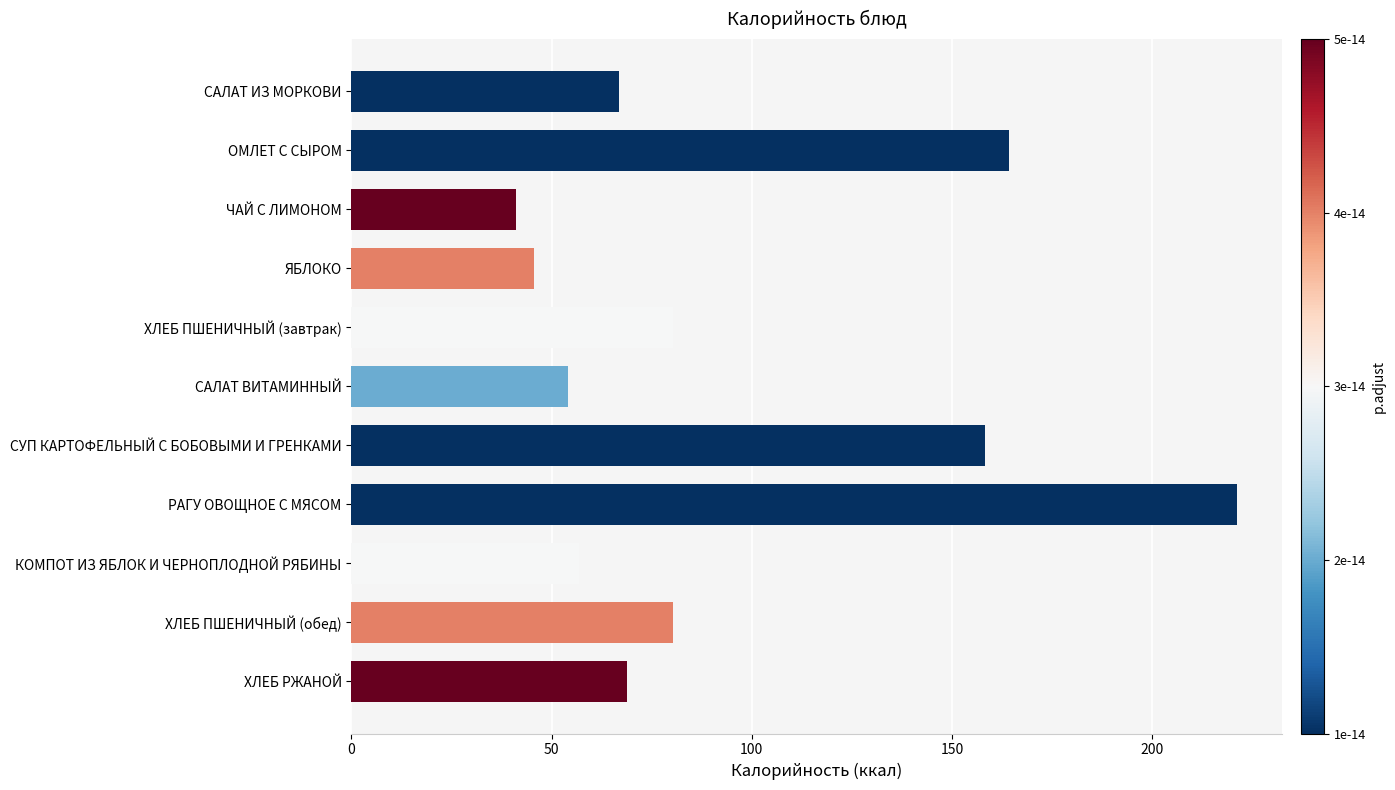

What is the label of the 11th bar from the top?

ХЛЕБ РЖАНОЙ